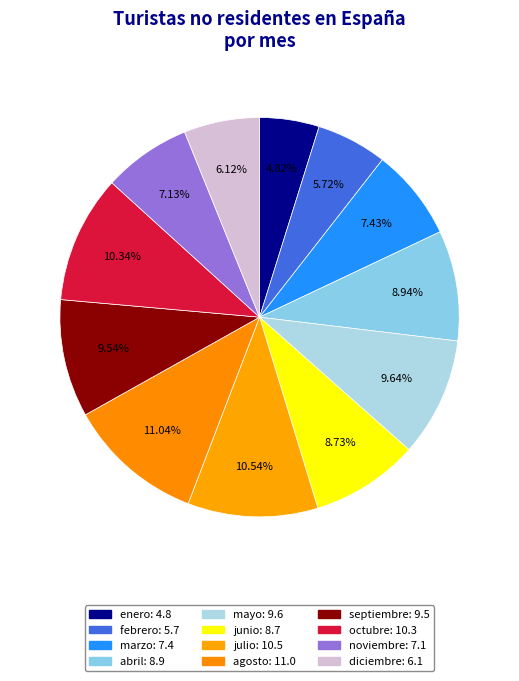

To the nearest percent, what percentage of the pie is julio?

11%